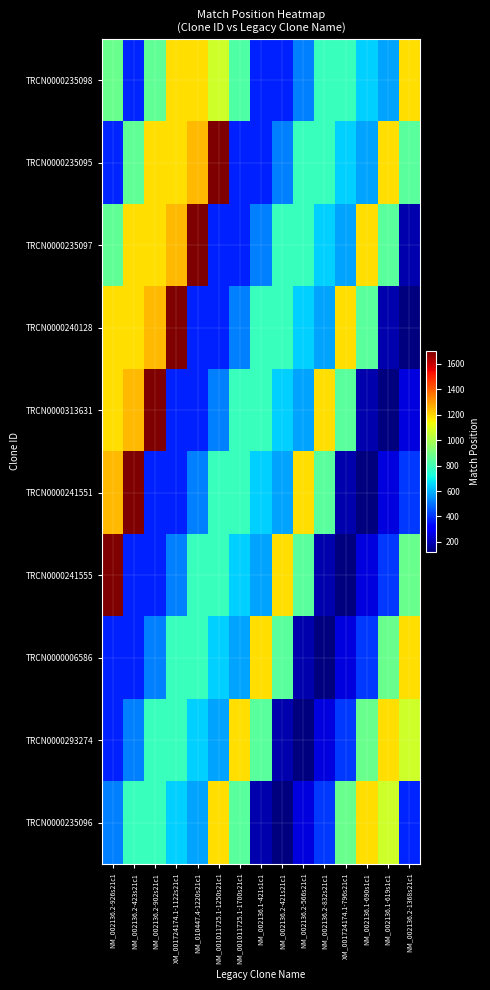

Reading left to right, transcribe all the data shown in this chart.

TRCN0000235098: NM_002136.2-926s21c1=881	NM_002136.2-423s21c1=378	NM_002136.2-902s21c1=857	XM_001724174.1-1122s21c1=1188	NM_010447.4-1220s21c1=1188	NM_001011725.1-1250s21c1=1072	NM_001011725.1-1700s21c1=827	NM_002136.1-421s1c1=376	NM_002136.2-421s21c1=376	NM_002136.2-566s21c1=521	NM_002136.2-832s21c1=787	XM_001724174.1-796s21c1=786	NM_002136.1-690s1c1=645	NM_002136.1-619s1c1=574	NM_002136.2-1368s21c1=1185
TRCN0000235095: NM_002136.2-926s21c1=378	NM_002136.2-423s21c1=857	NM_002136.2-902s21c1=1188	XM_001724174.1-1122s21c1=1188	NM_010447.4-1220s21c1=1250	NM_001011725.1-1250s21c1=1700	NM_001011725.1-1700s21c1=376	NM_002136.1-421s1c1=376	NM_002136.2-421s21c1=521	NM_002136.2-566s21c1=787	NM_002136.2-832s21c1=786	XM_001724174.1-796s21c1=645	NM_002136.1-690s1c1=574	NM_002136.1-619s1c1=1185	NM_002136.2-1368s21c1=850
TRCN0000235097: NM_002136.2-926s21c1=857	NM_002136.2-423s21c1=1188	NM_002136.2-902s21c1=1188	XM_001724174.1-1122s21c1=1250	NM_010447.4-1220s21c1=1700	NM_001011725.1-1250s21c1=376	NM_001011725.1-1700s21c1=376	NM_002136.1-421s1c1=521	NM_002136.2-421s21c1=787	NM_002136.2-566s21c1=786	NM_002136.2-832s21c1=645	XM_001724174.1-796s21c1=574	NM_002136.1-690s1c1=1185	NM_002136.1-619s1c1=850	NM_002136.2-1368s21c1=188
TRCN0000240128: NM_002136.2-926s21c1=1188	NM_002136.2-423s21c1=1188	NM_002136.2-902s21c1=1250	XM_001724174.1-1122s21c1=1700	NM_010447.4-1220s21c1=376	NM_001011725.1-1250s21c1=376	NM_001011725.1-1700s21c1=521	NM_002136.1-421s1c1=787	NM_002136.2-421s21c1=786	NM_002136.2-566s21c1=645	NM_002136.2-832s21c1=574	XM_001724174.1-796s21c1=1185	NM_002136.1-690s1c1=850	NM_002136.1-619s1c1=188	NM_002136.2-1368s21c1=124
TRCN0000313631: NM_002136.2-926s21c1=1188	NM_002136.2-423s21c1=1250	NM_002136.2-902s21c1=1700	XM_001724174.1-1122s21c1=376	NM_010447.4-1220s21c1=376	NM_001011725.1-1250s21c1=521	NM_001011725.1-1700s21c1=787	NM_002136.1-421s1c1=786	NM_002136.2-421s21c1=645	NM_002136.2-566s21c1=574	NM_002136.2-832s21c1=1185	XM_001724174.1-796s21c1=850	NM_002136.1-690s1c1=188	NM_002136.1-619s1c1=124	NM_002136.2-1368s21c1=259
TRCN0000241551: NM_002136.2-926s21c1=1250	NM_002136.2-423s21c1=1700	NM_002136.2-902s21c1=376	XM_001724174.1-1122s21c1=376	NM_010447.4-1220s21c1=521	NM_001011725.1-1250s21c1=787	NM_001011725.1-1700s21c1=786	NM_002136.1-421s1c1=645	NM_002136.2-421s21c1=574	NM_002136.2-566s21c1=1185	NM_002136.2-832s21c1=850	XM_001724174.1-796s21c1=188	NM_002136.1-690s1c1=124	NM_002136.1-619s1c1=259	NM_002136.2-1368s21c1=413
TRCN0000241555: NM_002136.2-926s21c1=1700	NM_002136.2-423s21c1=376	NM_002136.2-902s21c1=376	XM_001724174.1-1122s21c1=521	NM_010447.4-1220s21c1=787	NM_001011725.1-1250s21c1=786	NM_001011725.1-1700s21c1=645	NM_002136.1-421s1c1=574	NM_002136.2-421s21c1=1185	NM_002136.2-566s21c1=850	NM_002136.2-832s21c1=188	XM_001724174.1-796s21c1=124	NM_002136.1-690s1c1=259	NM_002136.1-619s1c1=413	NM_002136.2-1368s21c1=881
TRCN0000006586: NM_002136.2-926s21c1=376	NM_002136.2-423s21c1=376	NM_002136.2-902s21c1=521	XM_001724174.1-1122s21c1=787	NM_010447.4-1220s21c1=786	NM_001011725.1-1250s21c1=645	NM_001011725.1-1700s21c1=574	NM_002136.1-421s1c1=1185	NM_002136.2-421s21c1=850	NM_002136.2-566s21c1=188	NM_002136.2-832s21c1=124	XM_001724174.1-796s21c1=259	NM_002136.1-690s1c1=413	NM_002136.1-619s1c1=881	NM_002136.2-1368s21c1=1188
TRCN0000293274: NM_002136.2-926s21c1=376	NM_002136.2-423s21c1=521	NM_002136.2-902s21c1=787	XM_001724174.1-1122s21c1=786	NM_010447.4-1220s21c1=645	NM_001011725.1-1250s21c1=574	NM_001011725.1-1700s21c1=1185	NM_002136.1-421s1c1=850	NM_002136.2-421s21c1=188	NM_002136.2-566s21c1=124	NM_002136.2-832s21c1=259	XM_001724174.1-796s21c1=413	NM_002136.1-690s1c1=881	NM_002136.1-619s1c1=1188	NM_002136.2-1368s21c1=1072
TRCN0000235096: NM_002136.2-926s21c1=521	NM_002136.2-423s21c1=787	NM_002136.2-902s21c1=786	XM_001724174.1-1122s21c1=645	NM_010447.4-1220s21c1=574	NM_001011725.1-1250s21c1=1185	NM_001011725.1-1700s21c1=850	NM_002136.1-421s1c1=188	NM_002136.2-421s21c1=124	NM_002136.2-566s21c1=259	NM_002136.2-832s21c1=413	XM_001724174.1-796s21c1=881	NM_002136.1-690s1c1=1188	NM_002136.1-619s1c1=1072	NM_002136.2-1368s21c1=377